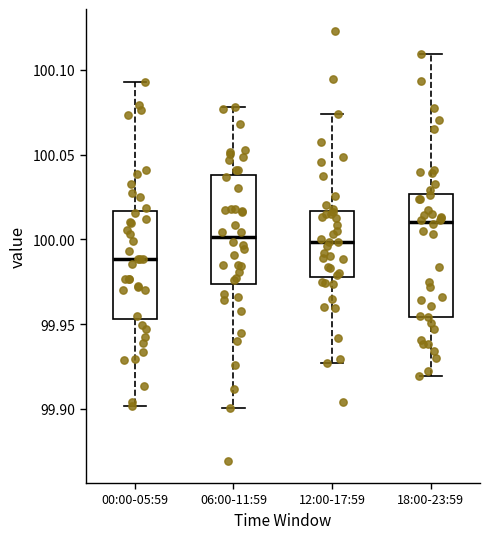

Which box's median line is the highest?

18:00-23:59